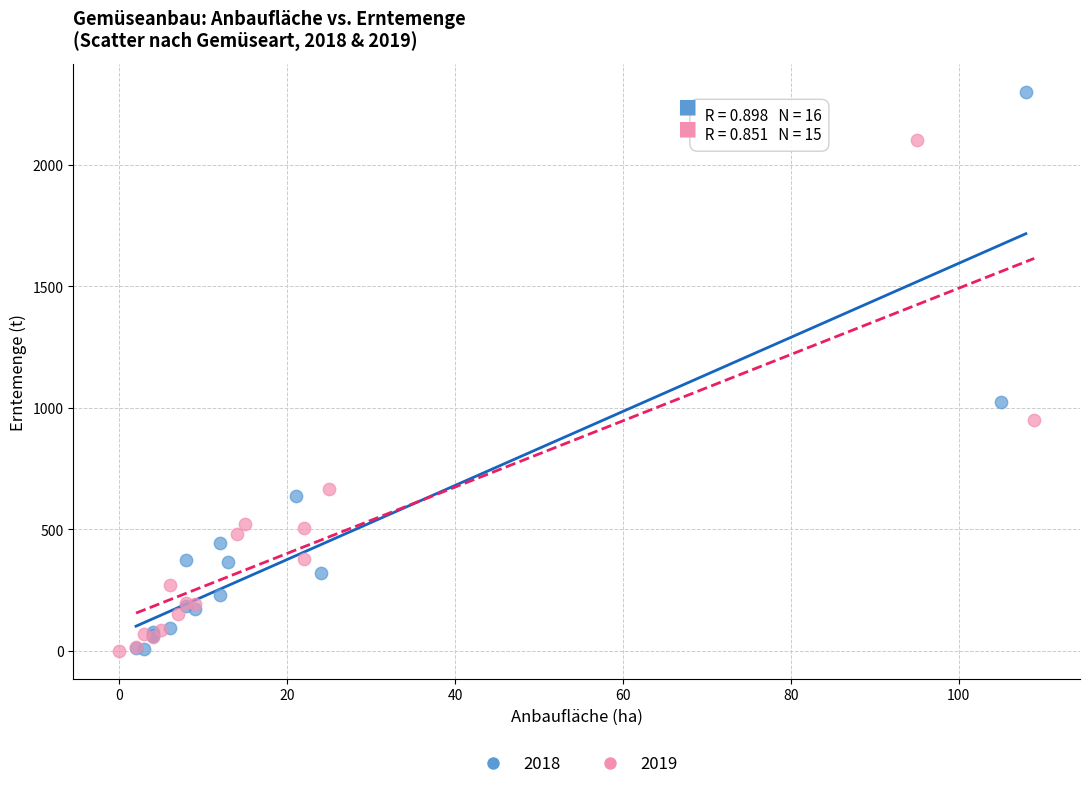

Which series has the widest spread of Y values?

2018